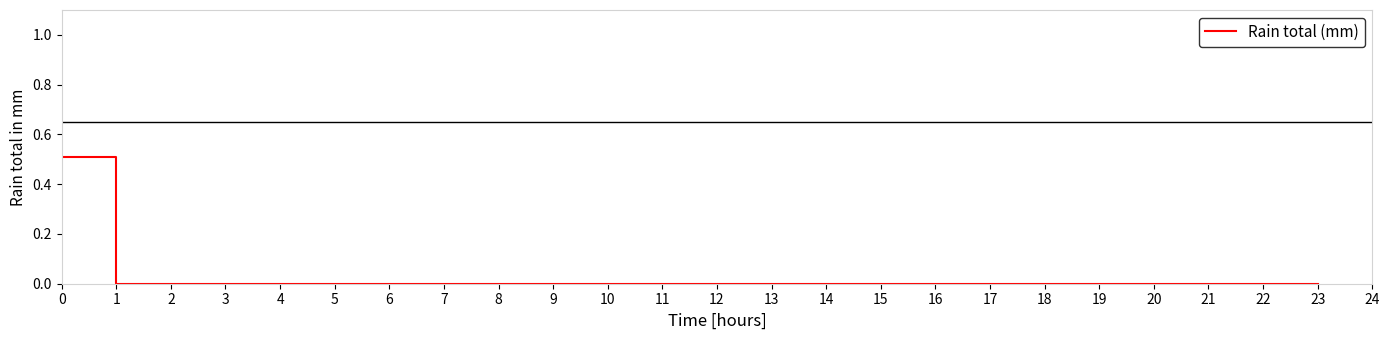

Reading right to left, extract all data points from this chart.

23=0.0	22=0.0	21=0.0	20=0.0	19=0.0	18=0.0	17=0.0	16=0.0	15=0.0	14=0.0	13=0.0	12=0.0	11=0.0	10=0.0	9=0.0	8=0.0	7=0.0	6=0.0	5=0.0	4=0.0	3=0.0	2=0.0	1=0.0	0=0.5